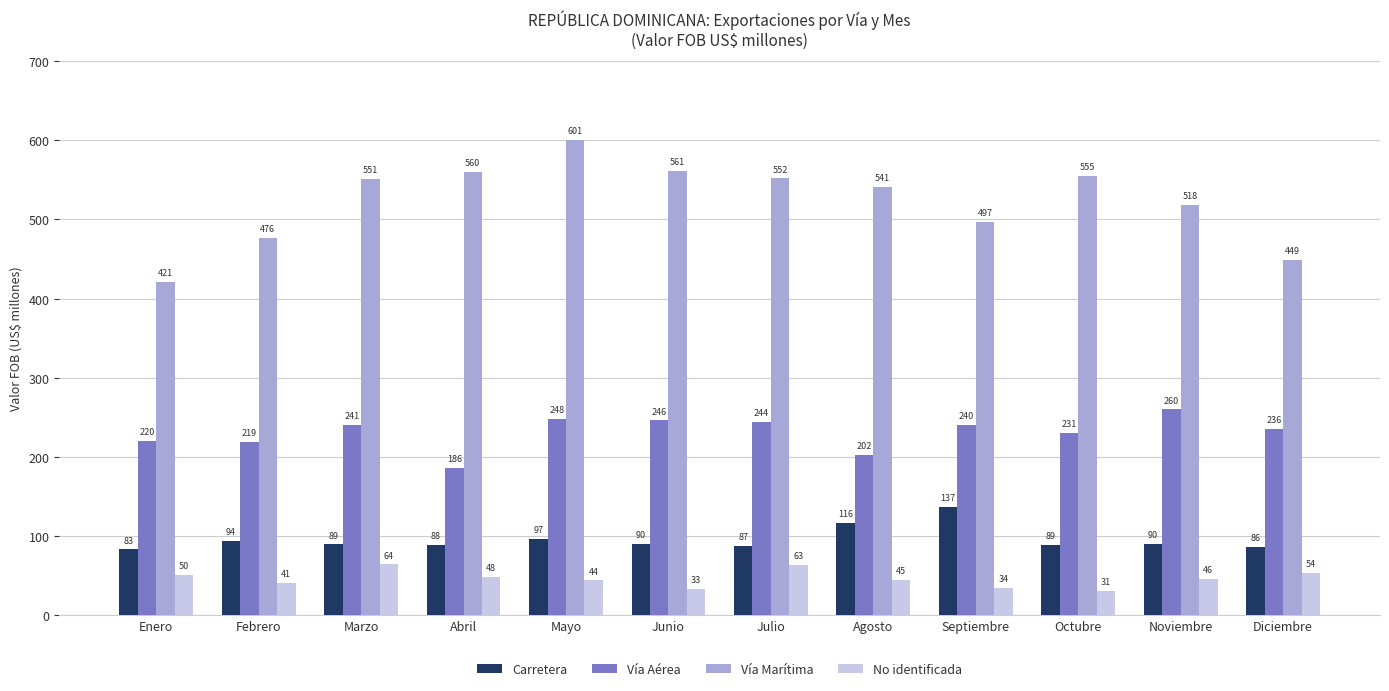

How many values in the Vía Aérea series are below 239?

6